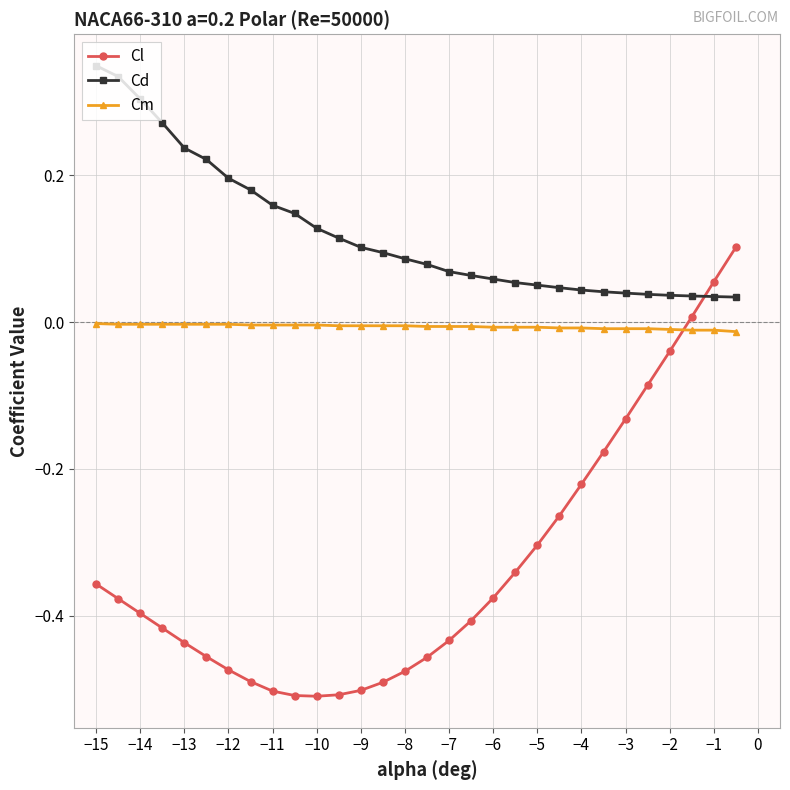

Which series has the widest spread of values?

Cl